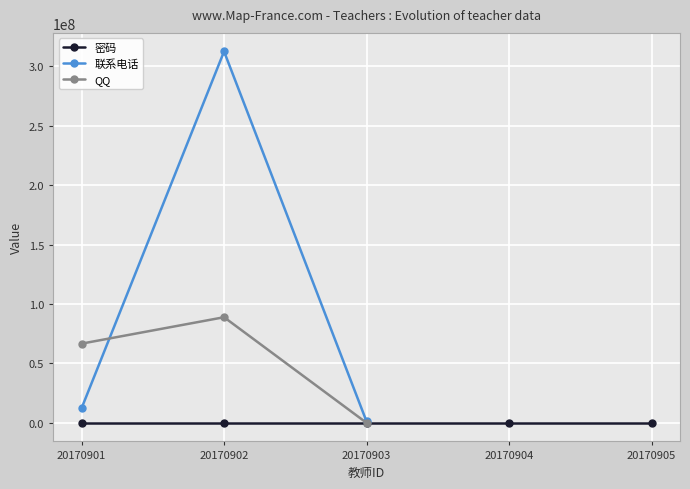

Which category has the highest value across all series?

20170902